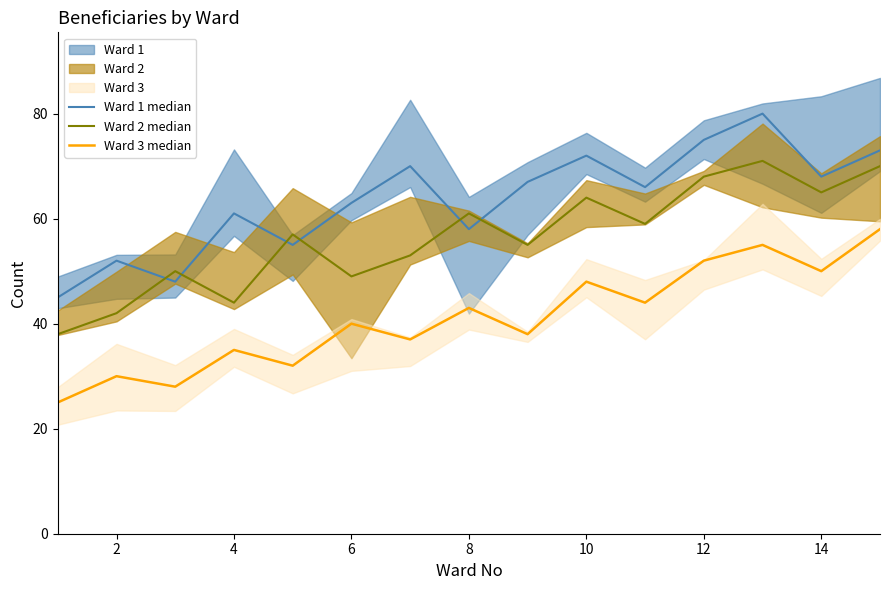

In Ward 3 median, how many points are higher than both neighbors (excluding endpoints)?

6